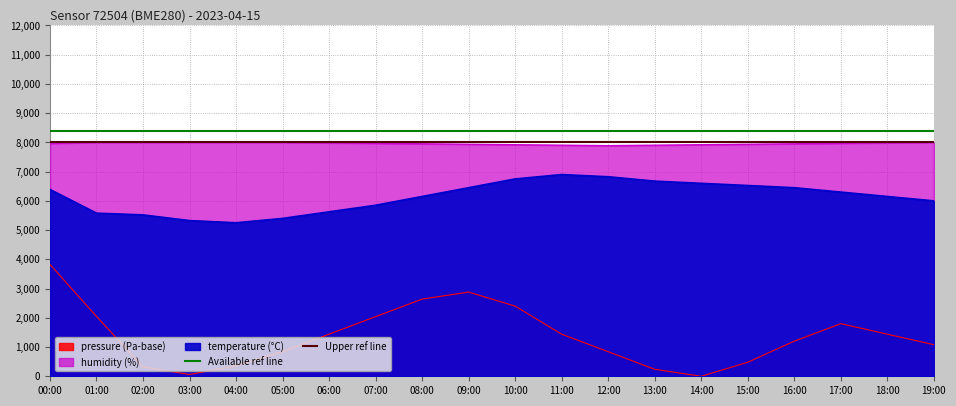

True or false: Upper ref line has a value of 8000 at 00:00.

True